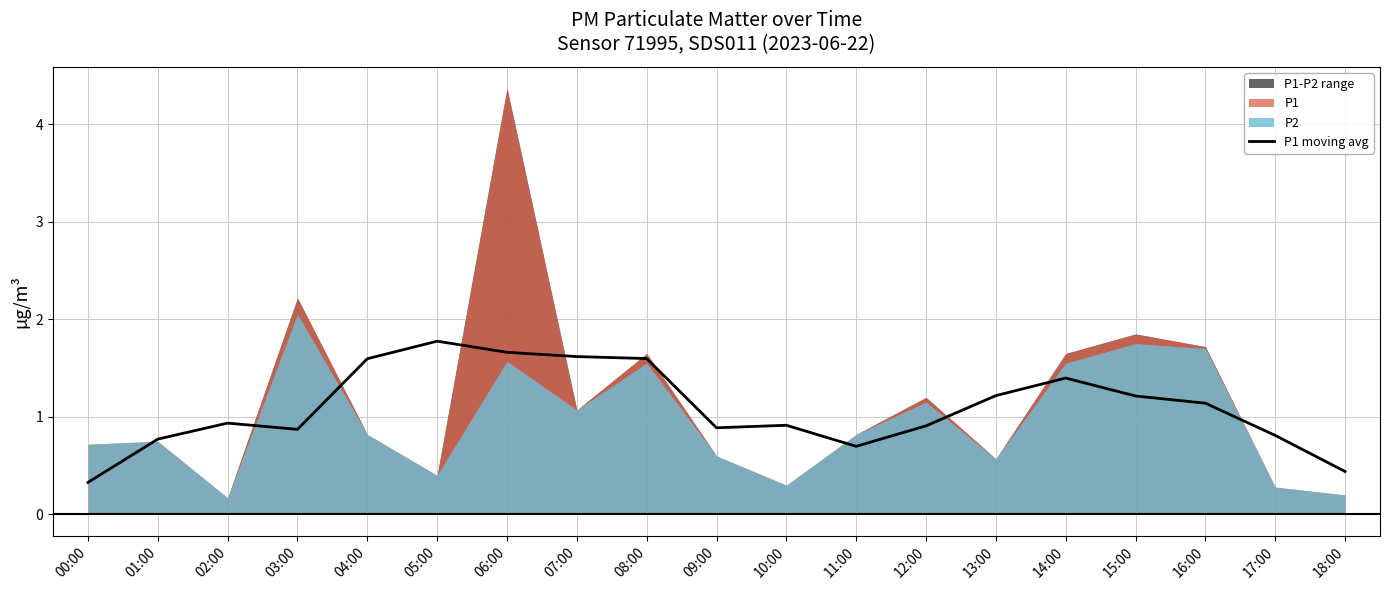

True or false: the data shows 1.1 at 16:00.

True